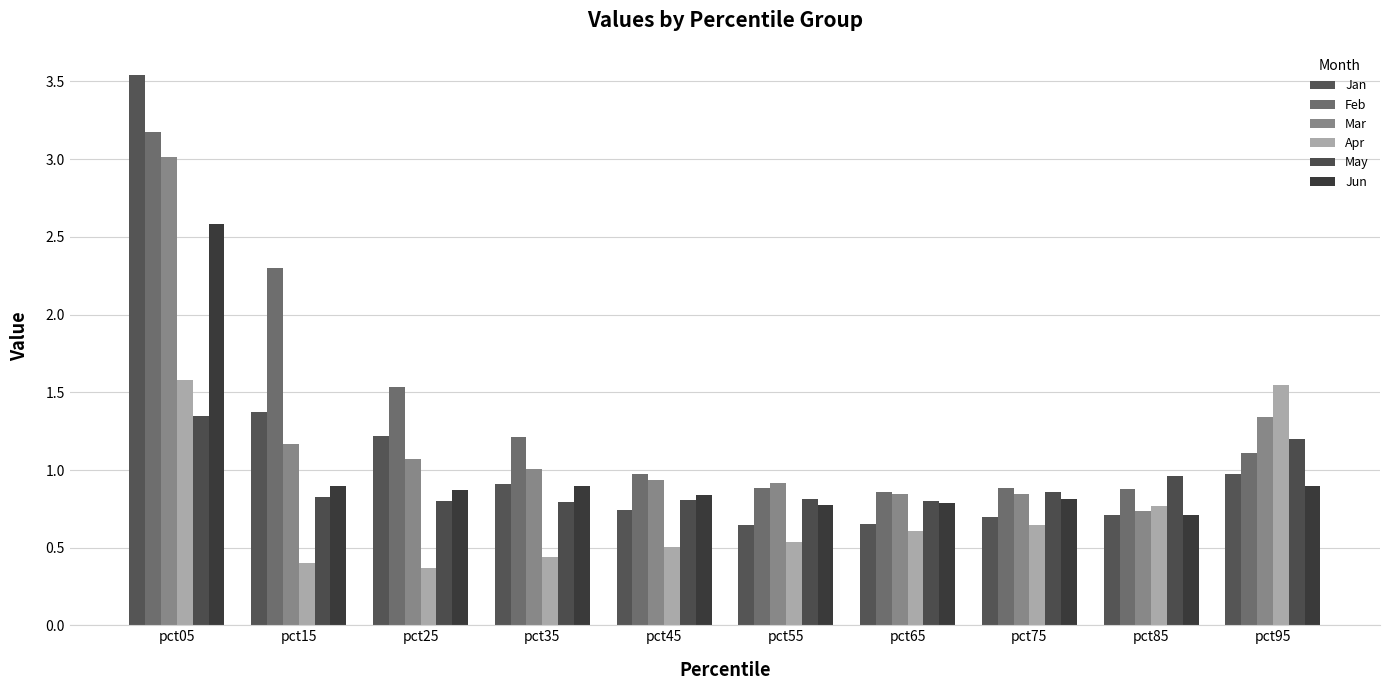

What is the sum of all Mar values?

11.9